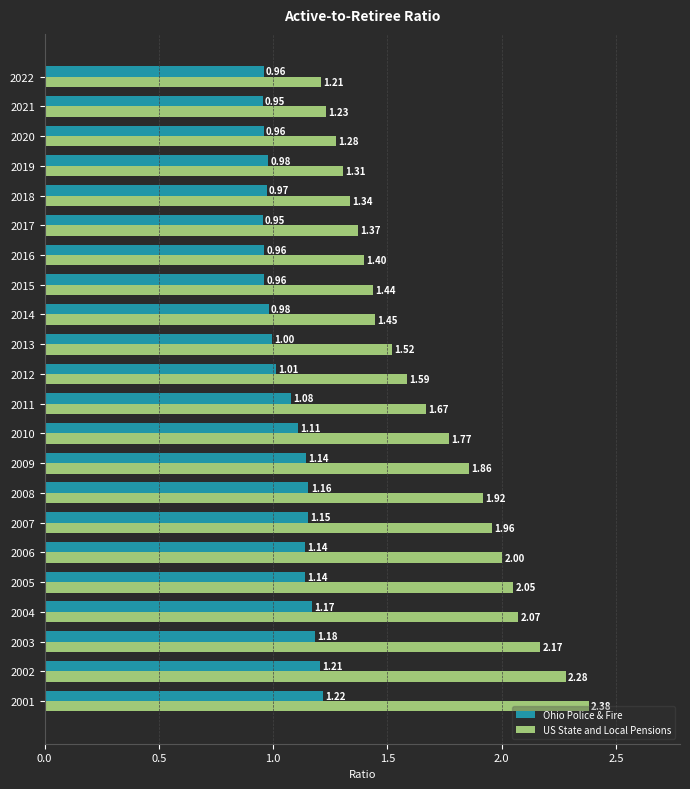

What is the sum of the US State and Local Pensions values at 2016 and 2008?

3.3